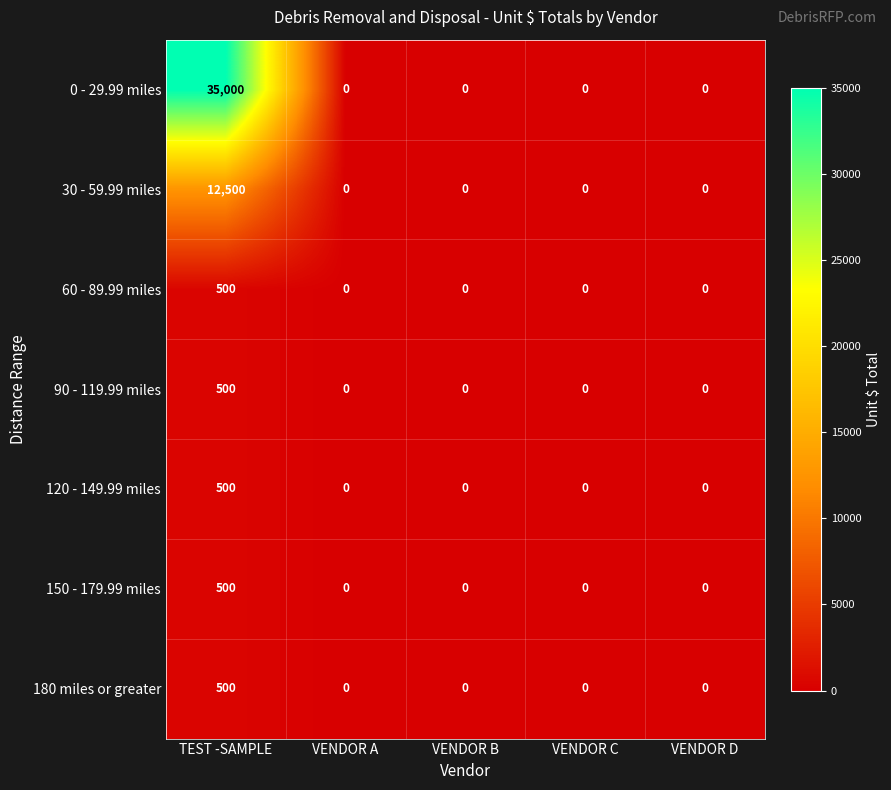

At which label does 120 - 149.99 miles reach its peak?

TEST -SAMPLE